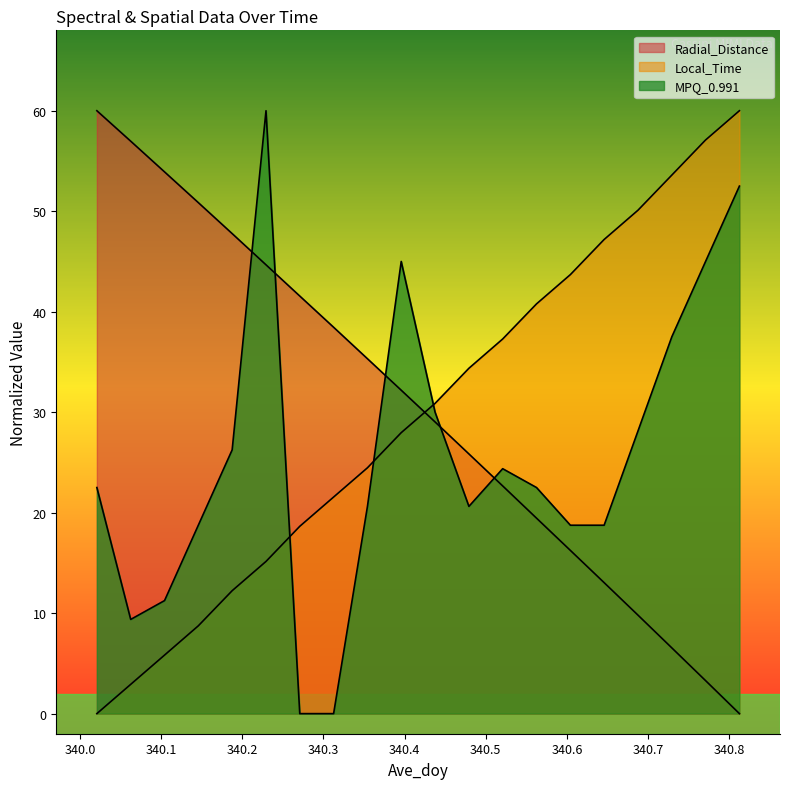

Reading right to left, what are all the values shown in this chart?

Radial_Distance: 0.0	3.3	6.5	9.8	13.0	16.2	19.5	22.7	25.8	29.0	32.2	35.3	38.5	41.6	44.7	47.8	50.9	53.9	57.0	60.0
Local_Time: 60.0	57.1	53.6	50.1	47.2	43.7	40.8	37.3	34.4	30.9	28.0	24.5	21.6	18.6	15.1	12.2	8.7	5.8	2.9	0.0
MPQ_0.991: 52.5	45.0	37.5	28.1	18.8	18.8	22.5	24.4	20.6	30.0	45.0	20.6	0.0	0.0	60.0	26.2	18.8	11.2	9.4	22.5